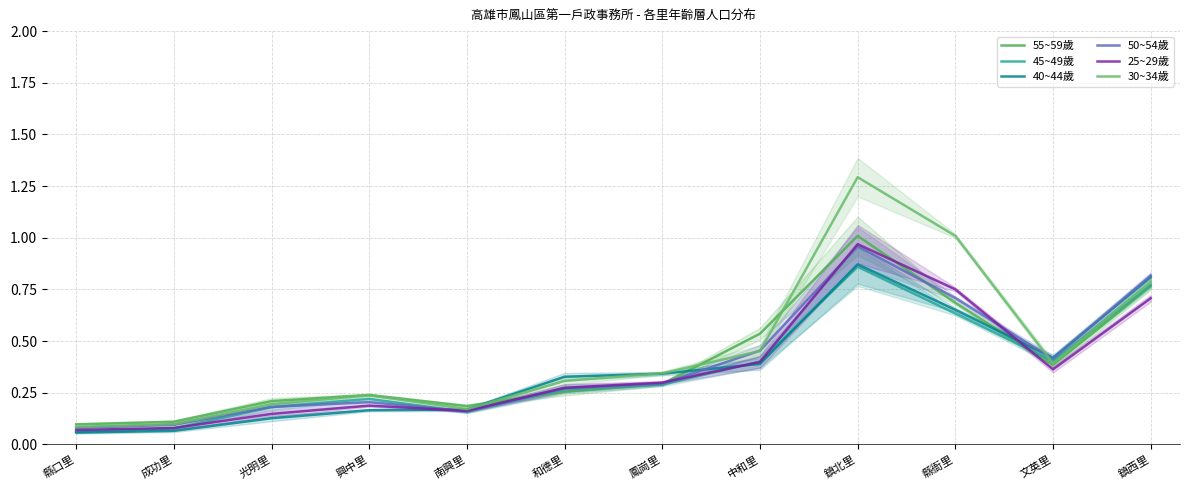

How many times do 30~34歲 and 40~44歲 cross each other?

3